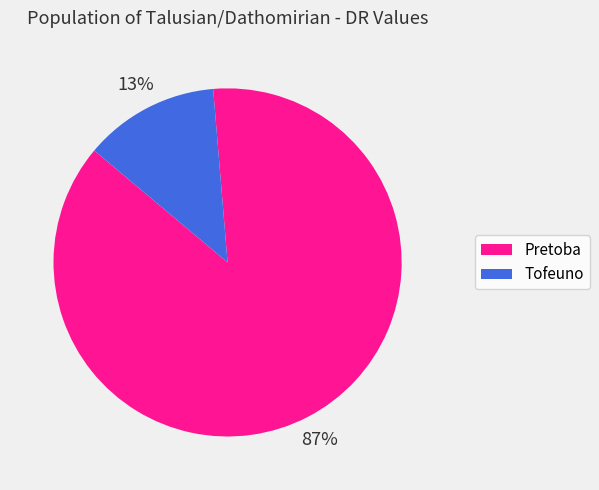

Do Pretoba and Tofeuno together represent more than half of the pie?

Yes